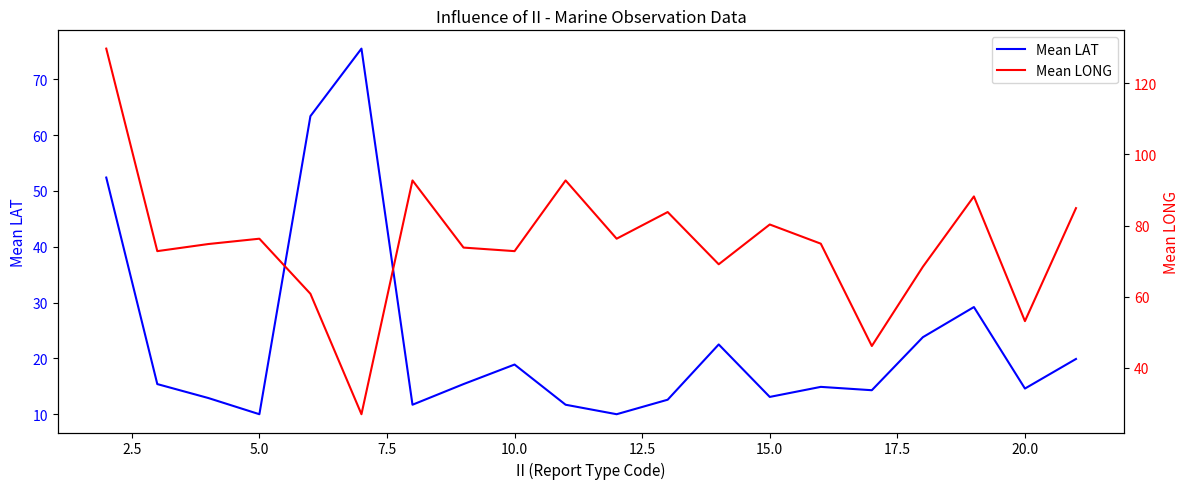

Reading left to right, extract all data points from this chart.

Mean LAT: 52.4	15.4	12.9	10.0	63.4	75.5	11.7	15.4	18.9	11.7	10.0	12.6	22.5	13.1	14.9	14.3	23.8	29.2	14.6	19.9
Mean LONG: 129.8	72.8	74.8	76.3	60.8	26.9	92.7	73.8	72.8	92.7	76.3	83.8	69.1	80.3	74.9	46.1	68.4	88.2	53.1	84.9